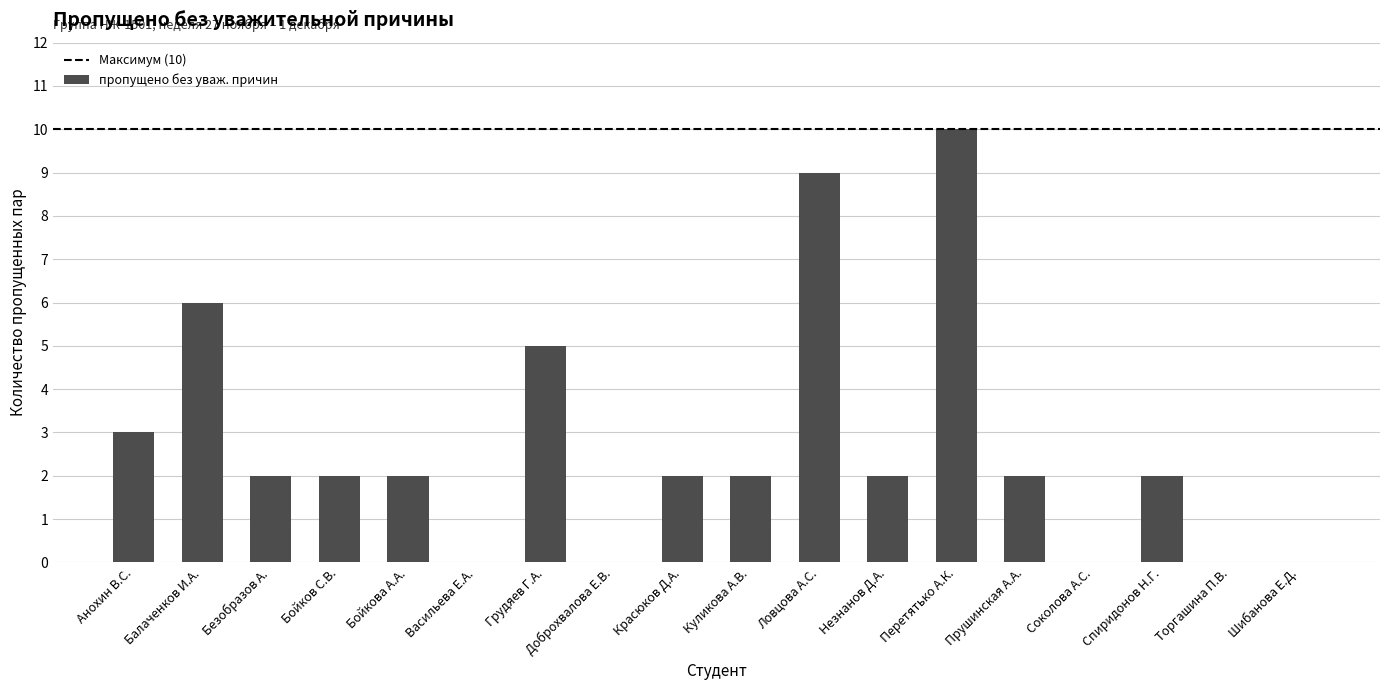

What is the change in value from Балаченков И.А. to Бойкова А.А.?

-4